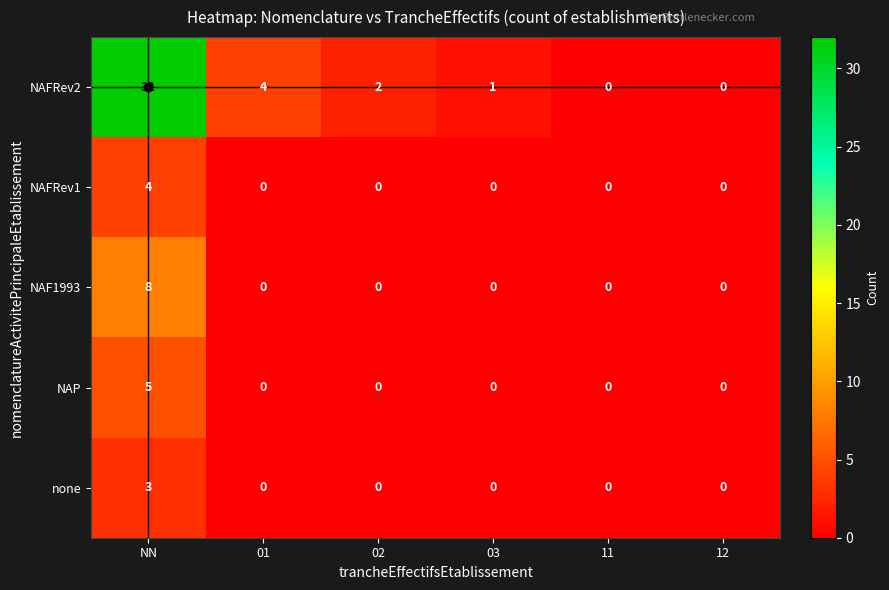

True or false: NAP has a value of -3 at 11.

False